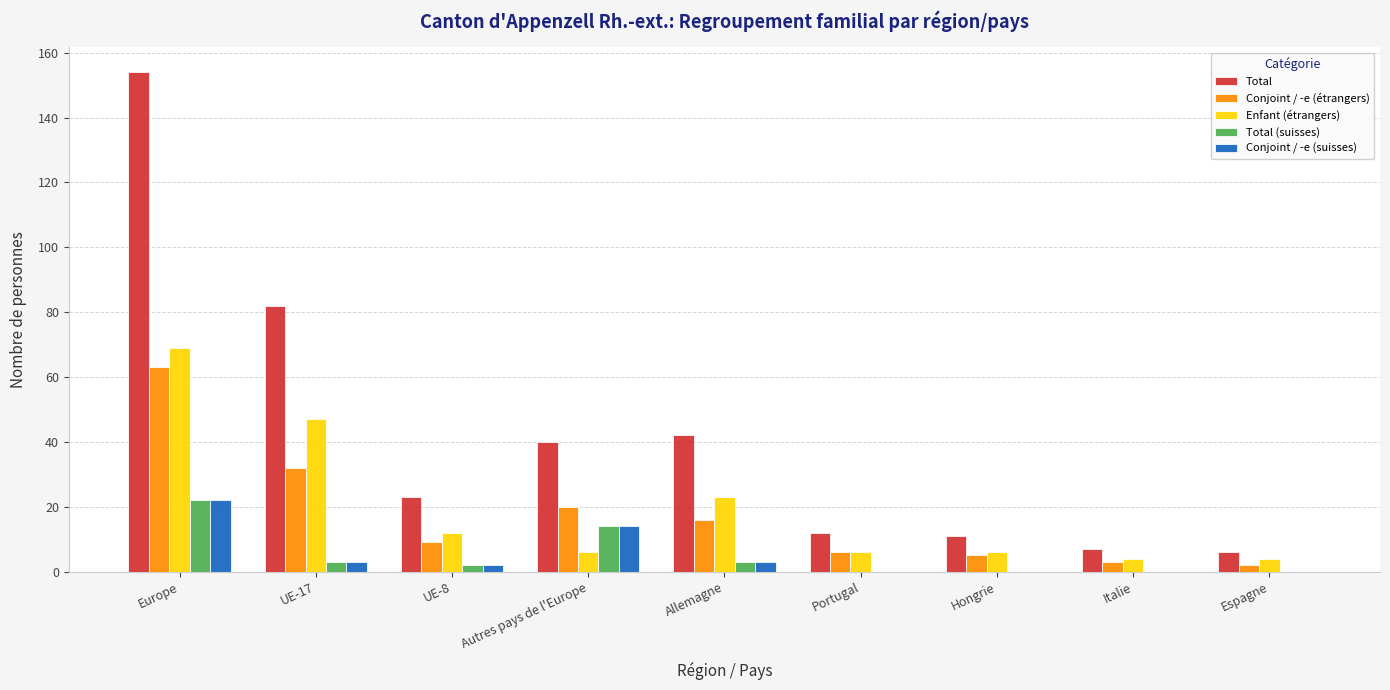

True or false: Total (suisses) has a value of 3 at UE-17.

True